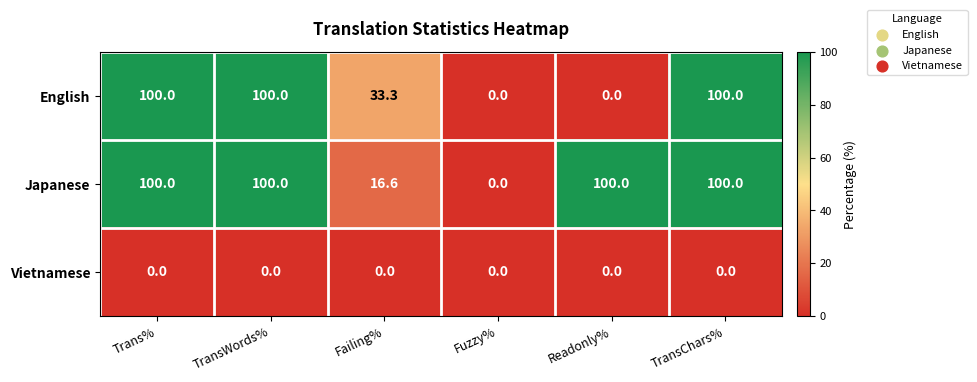

The English series shows 51.1 at Fuzzy%. True or false?

False